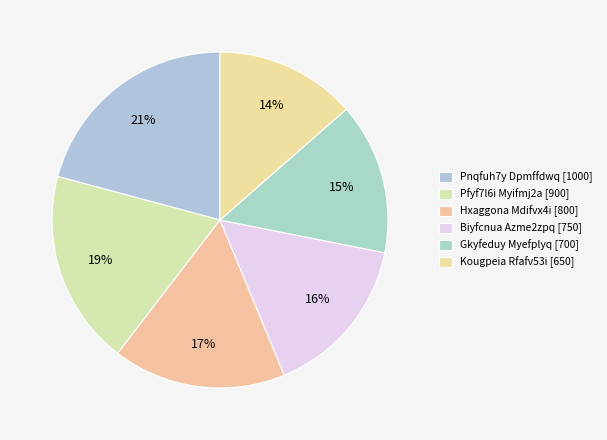

Does any single category account for the majority?

No